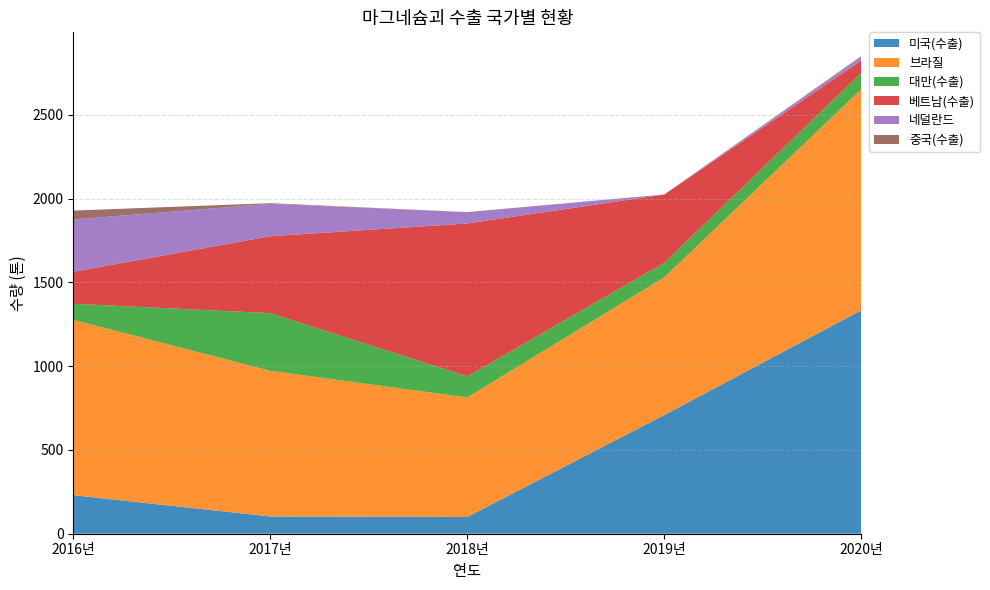

Reading left to right, extract all data points from this chart.

미국(수출): 2016년=230	2017년=103	2018년=100	2019년=708	2020년=1333
브라질: 2016년=1046	2017년=869	2018년=713	2019년=822	2020년=1319
대만(수출): 2016년=96	2017년=344	2018년=126	2019년=86	2020년=98
베트남(수출): 2016년=191	2017년=459	2018년=912	2019년=408	2020년=73
네덜란드: 2016년=312	2017년=193	2018년=68	2019년=0	2020년=20
중국(수출): 2016년=53	2017년=4	2018년=0	2019년=0	2020년=6